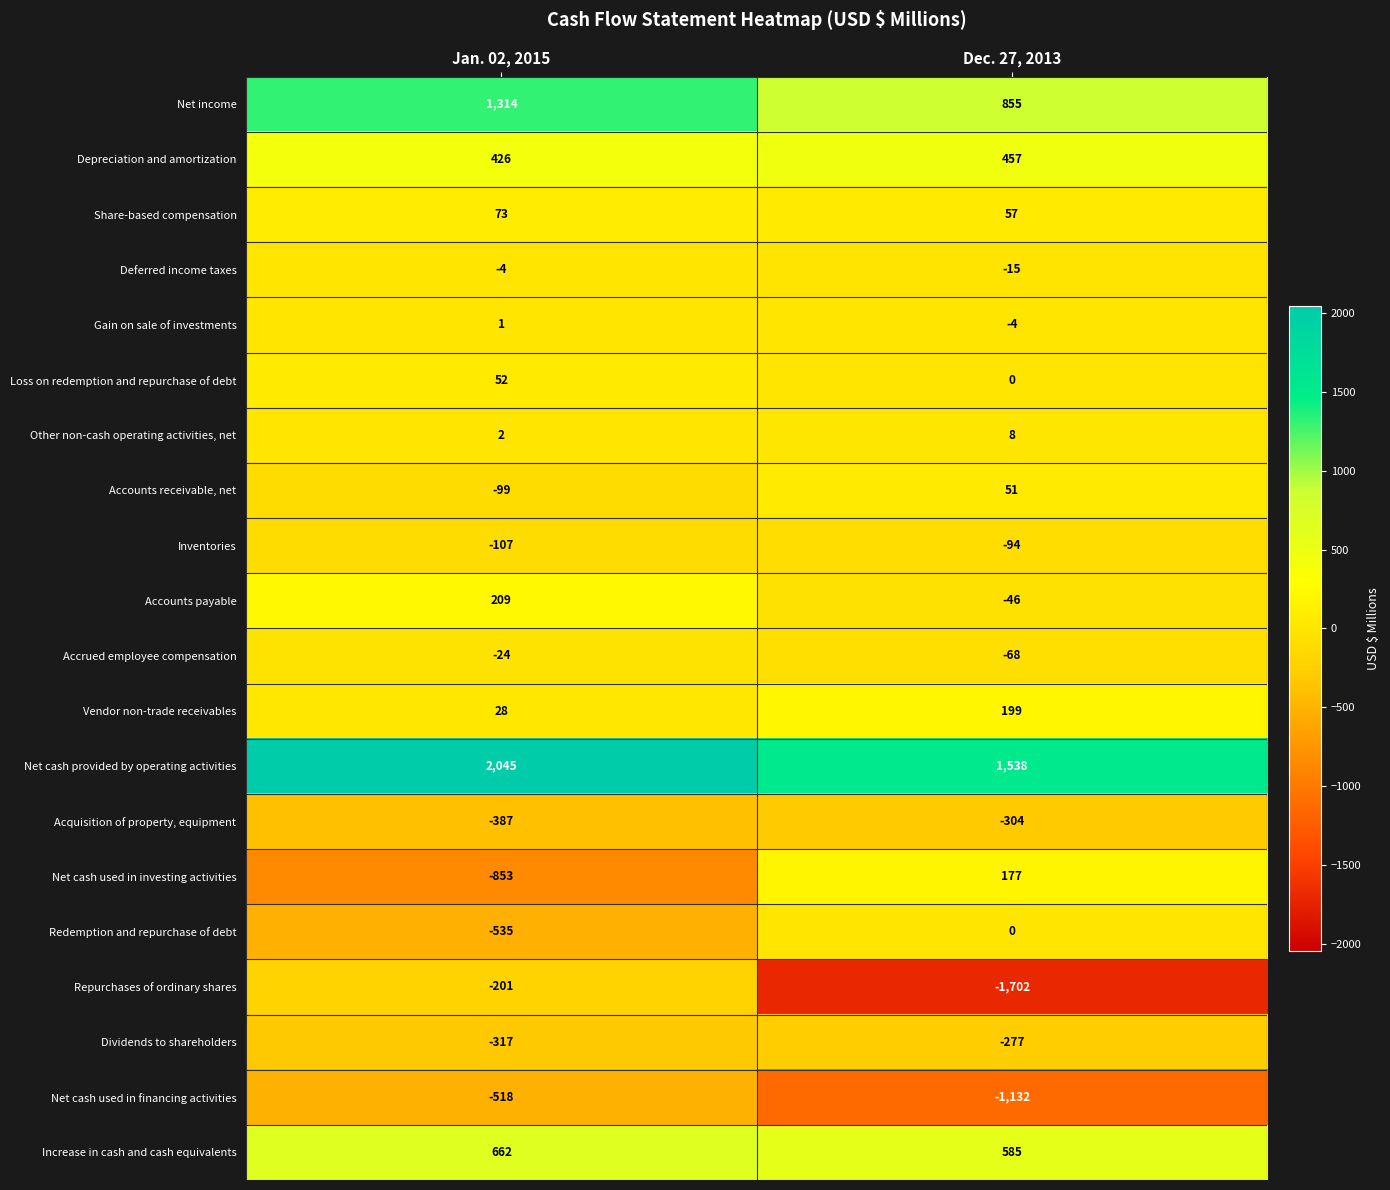

What is the total value across all series at Jan. 02, 2015?

1767